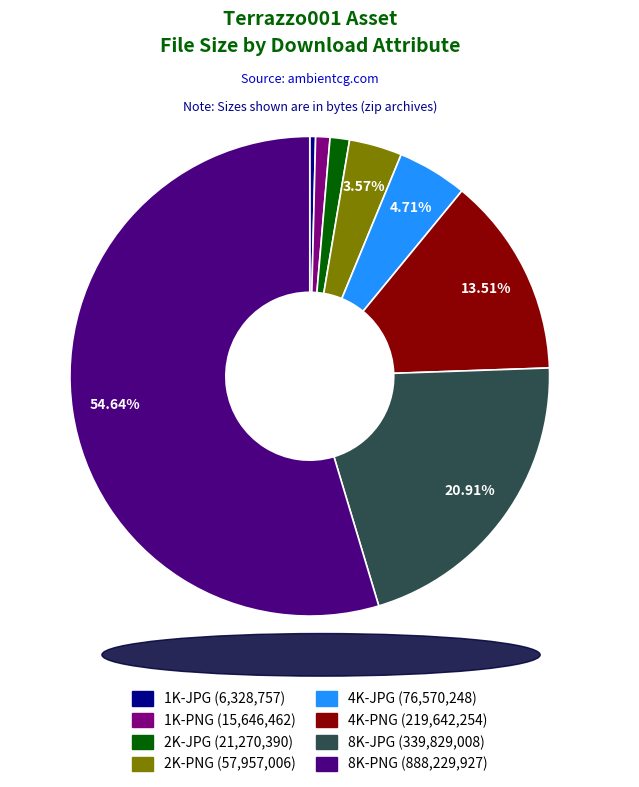

What percentage is the 8K-PNG slice, to the nearest percent?

55%